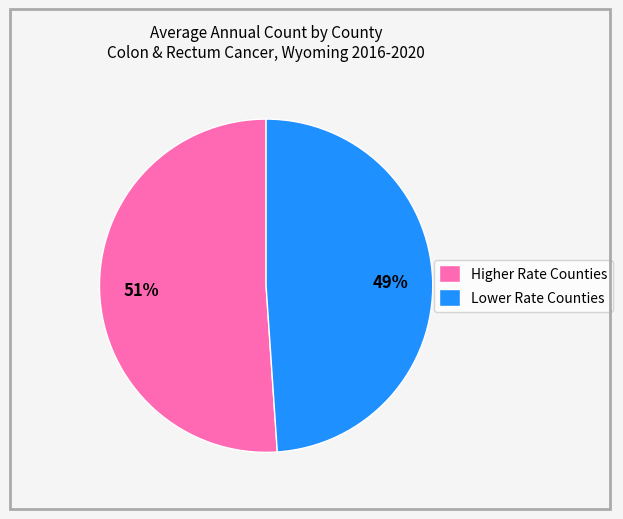

Is there a majority slice in this chart?

Yes